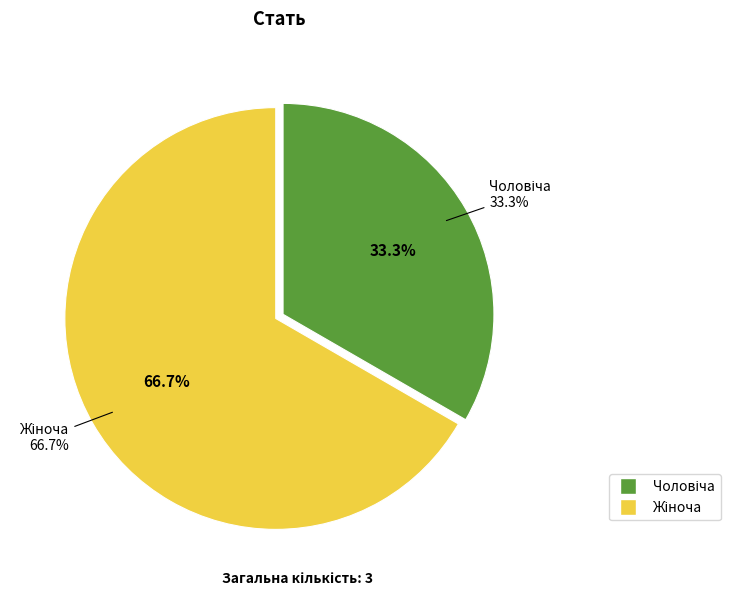

What is the largest slice in the pie chart?

Жіноча